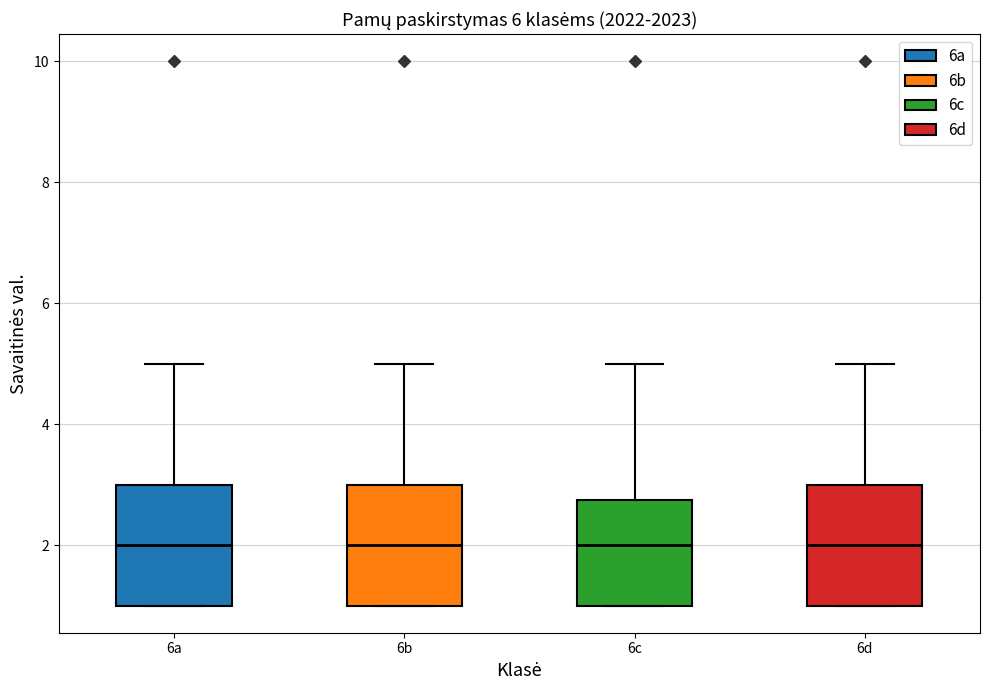

Reading left to right, transcribe this box plot: for each box, give where its median line is, the range the box spans, and where its two whiskers end, as read against the y-axis. The values are not printed on the chart, so give them approximately, as read against the axis.

6a: median 2.0, box 1.0 to 3.0, whiskers 1.0 to 5.0
6b: median 2.0, box 1.0 to 3.0, whiskers 1.0 to 5.0
6c: median 2.0, box 1.0 to 2.8, whiskers 1.0 to 5.0
6d: median 2.0, box 1.0 to 3.0, whiskers 1.0 to 5.0